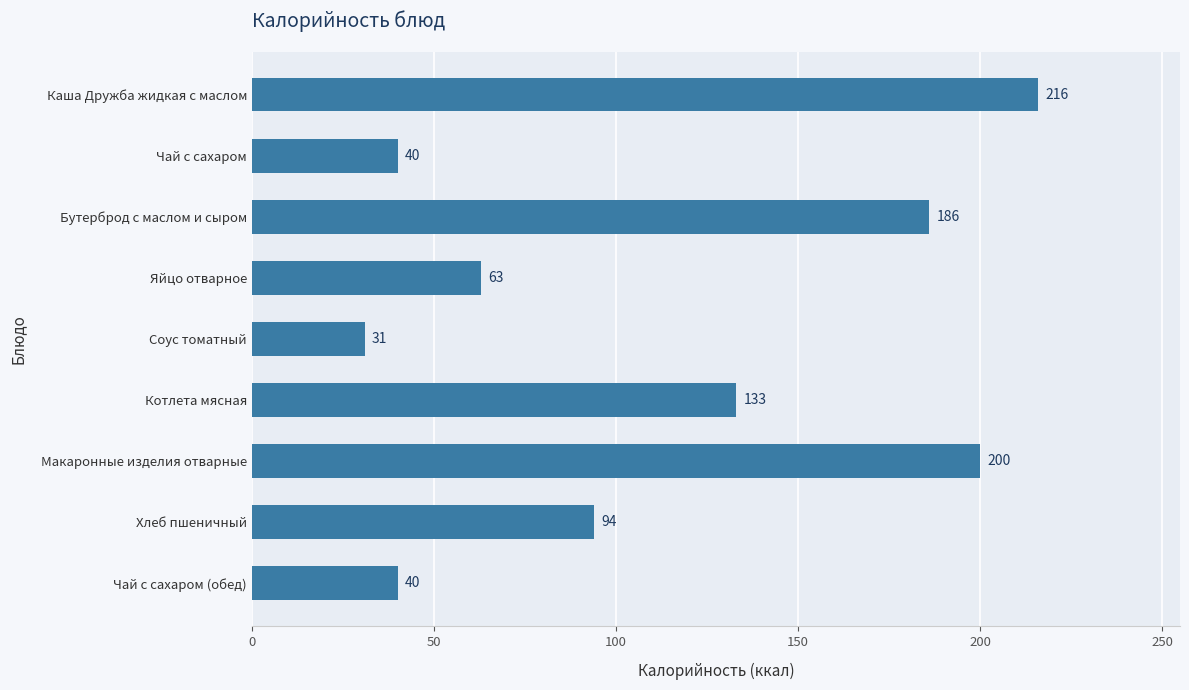

The chart shows a value of 97 at Яйцо отварное. True or false?

False